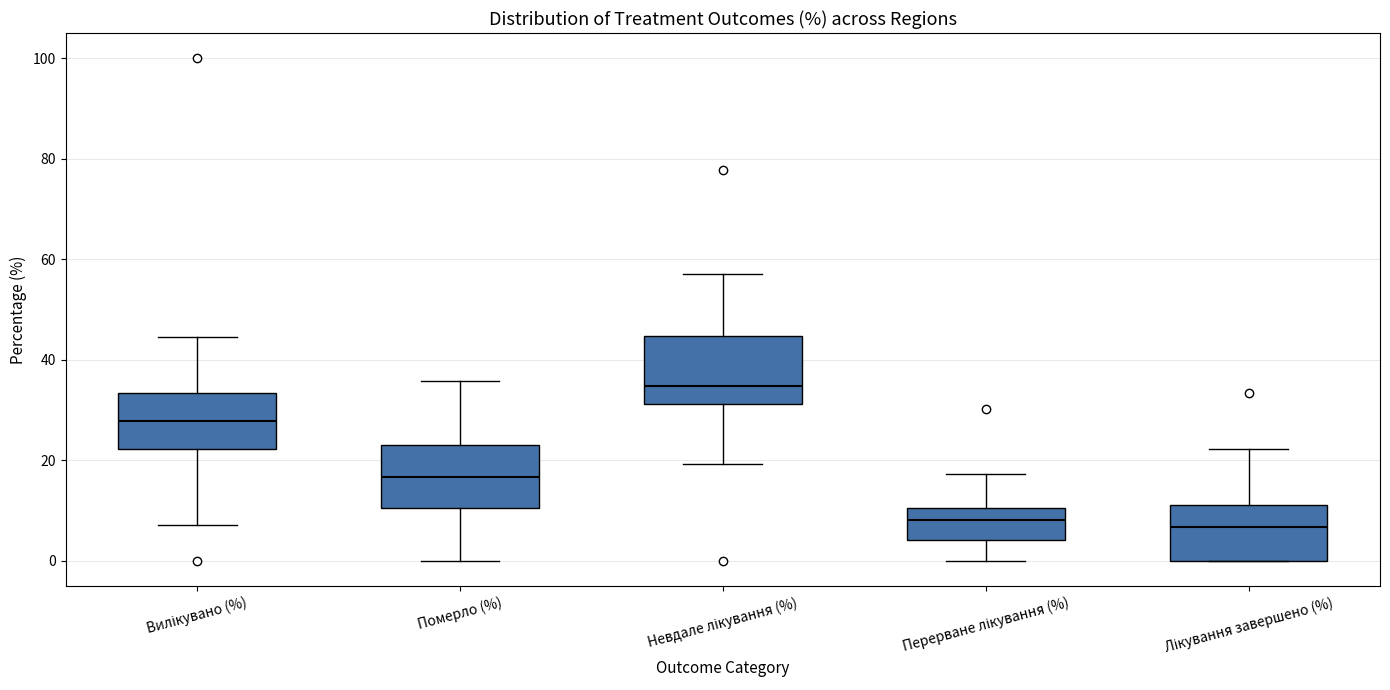

Reading left to right, read every box against the y-axis: the position of its median line, the range the box covers, and the ends of its whiskers. The values are not printed on the chart, so give them approximately, as read against the axis.

Вилікувано (%): median 28, box 22 to 34, whiskers 8 to 44
Померло (%): median 16, box 10 to 22, whiskers 0 to 36
Невдале лікування (%): median 34, box 32 to 44, whiskers 20 to 56
Перерване лікування (%): median 8, box 4 to 10, whiskers 0 to 18
Лікування завершено (%): median 6, box 0 to 10, whiskers 0 to 22